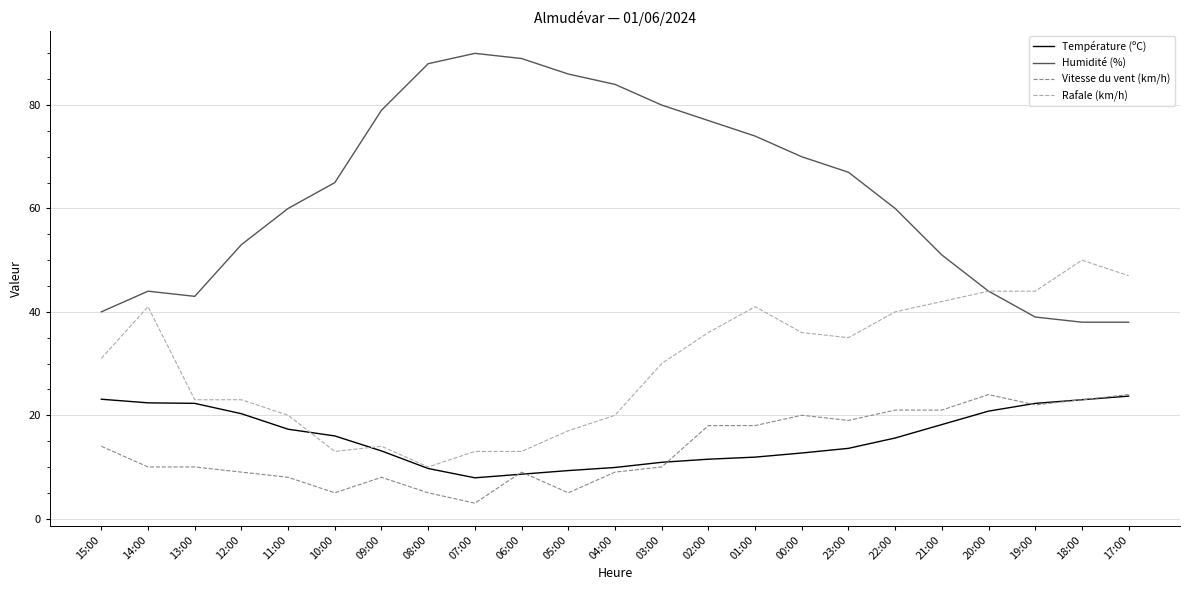

Is it true that Température (ºC) equals 9.1 at 23:00?

False